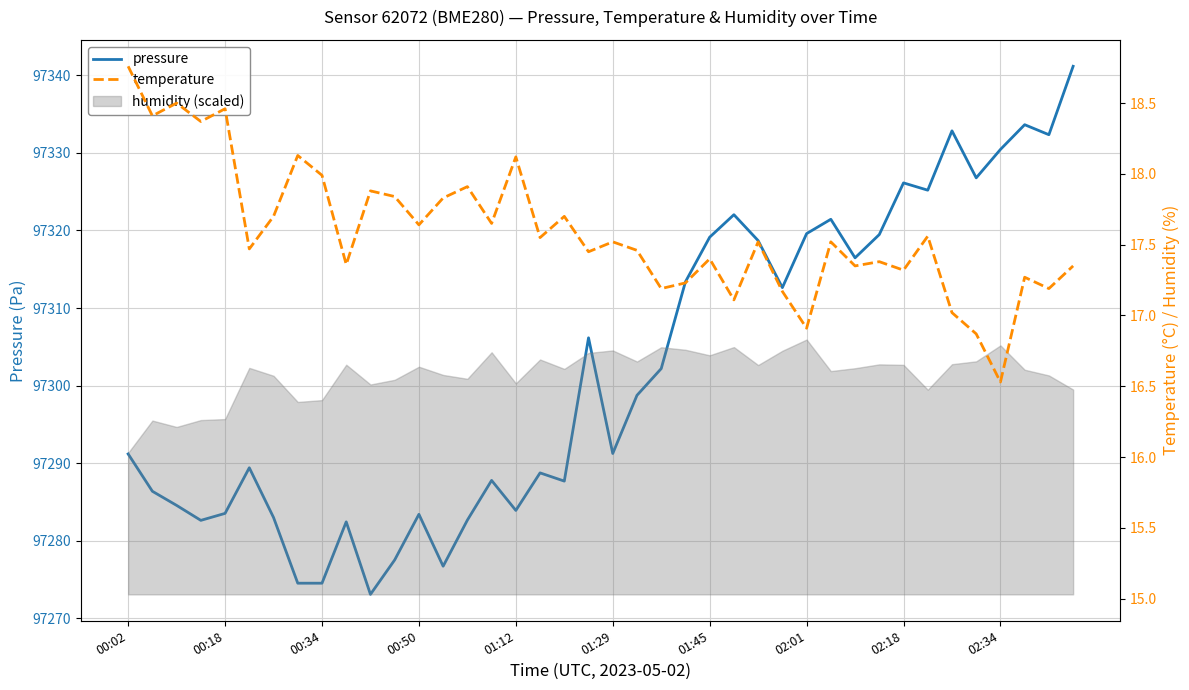

True or false: pressure has more than 2 interior local peaks.

True